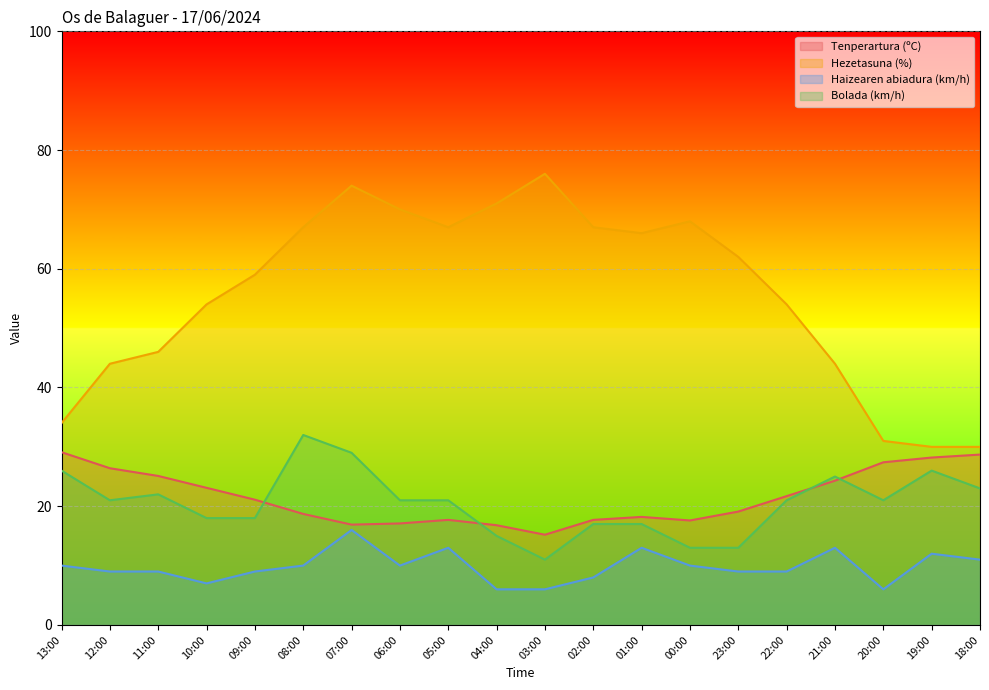

Rank the series by their maximum value, from lowest to highest.

Haizearen abiadura (km/h), Tenperartura (ºC), Bolada (km/h), Hezetasuna (%)